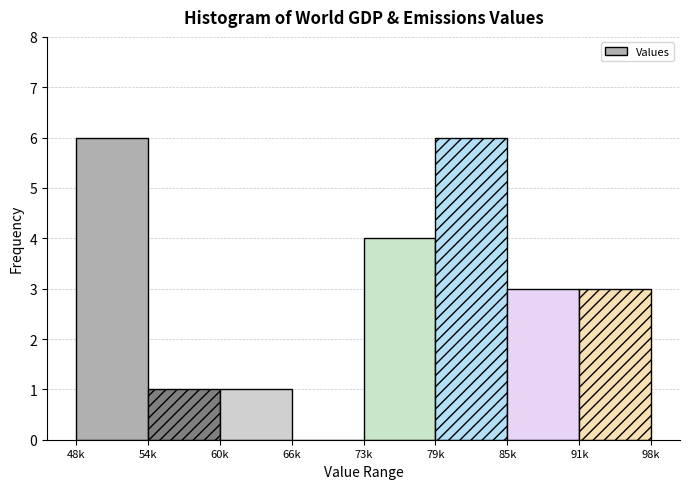

Reading left to right, transcribe all the data shown in this chart.

48k=6	54k=1	60k=1	66k=0	73k=4	79k=6	85k=3	91k=3